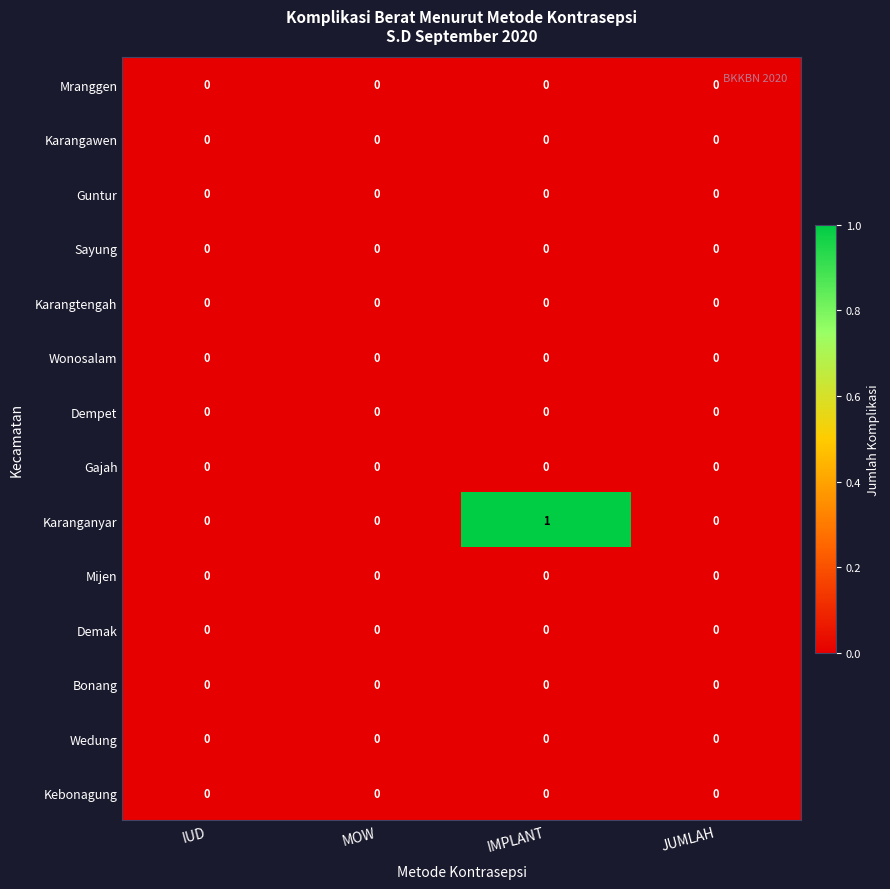

Which label corresponds to the largest value in the chart?

IMPLANT